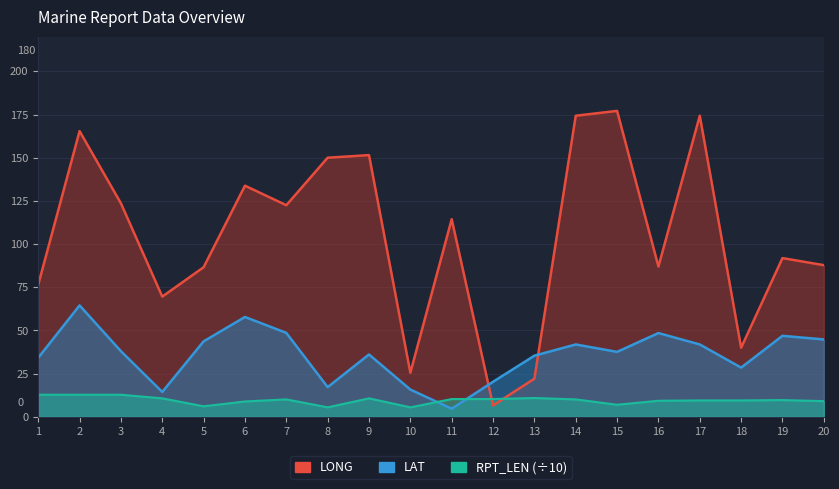

Is it true that LONG equals 236.4 at 15?

False